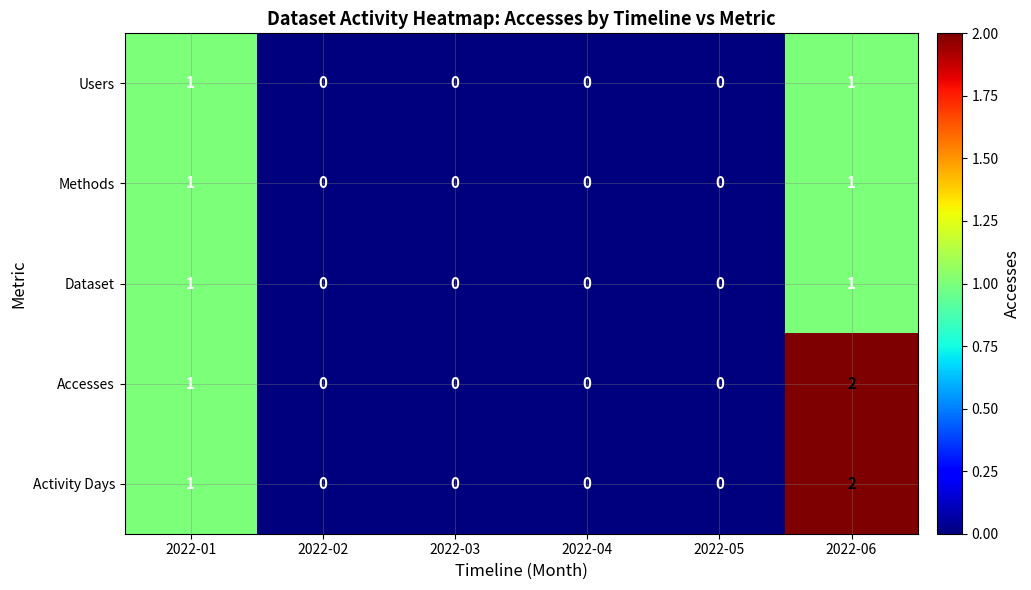

Which label corresponds to the largest value in the chart?

2022-06